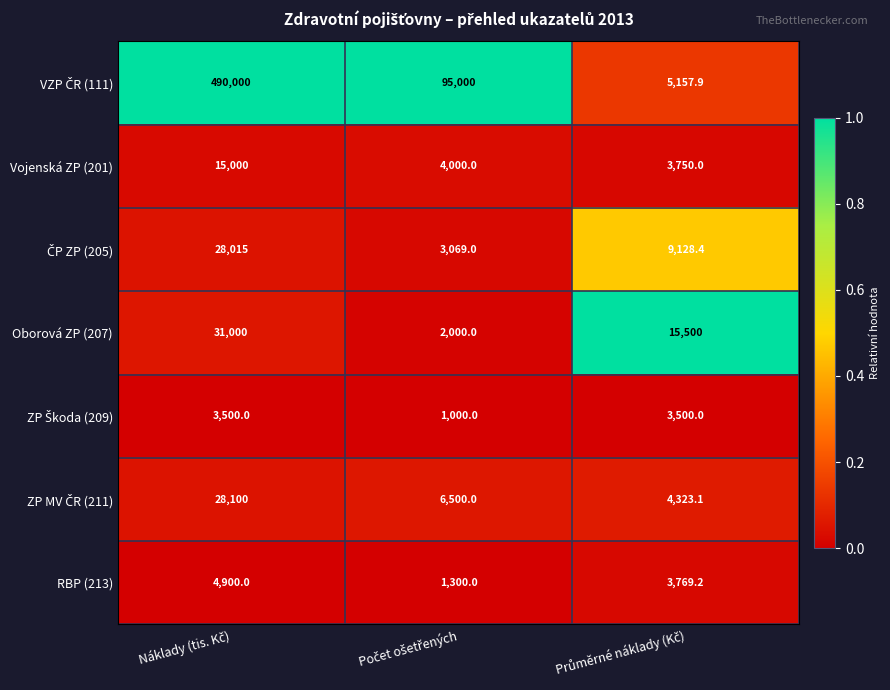

What is the average value of the Oborová ZP (207) series?

16166.7